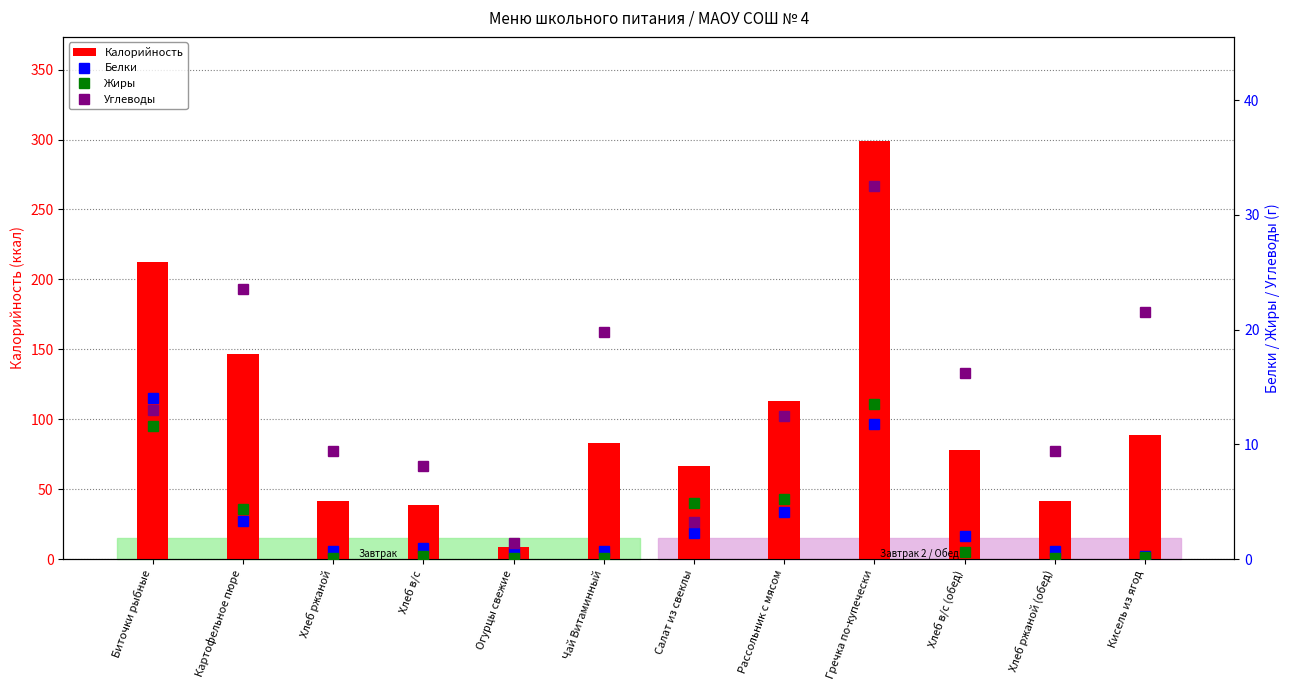

Reading right to left, extract all data points from this chart.

Калорийность: Кисель из ягод=89.0	Хлеб ржаной (обед)=41.3	Хлеб в/с (обед)=77.8	Гречка по-купечески=298.7	Рассольник с мясом=113.2	Салат из свеклы=66.3	Чай Витаминный=82.8	Огурцы свежие=8.4	Хлеб в/с=38.9	Хлеб ржаной=41.3	Картофельное пюре=147.0	Биточки рыбные=212.4
Белки: Кисель из ягод=0.3	Хлеб ржаной (обед)=0.7	Хлеб в/с (обед)=2.0	Гречка по-купечески=11.8	Рассольник с мясом=4.1	Салат из свеклы=2.3	Чай Витаминный=0.7	Огурцы свежие=0.5	Хлеб в/с=1.0	Хлеб ржаной=0.7	Картофельное пюре=3.3	Биточки рыбные=14.0
Жиры: Кисель из ягод=0.2	Хлеб ржаной (обед)=0.1	Хлеб в/с (обед)=0.6	Гречка по-купечески=13.5	Рассольник с мясом=5.2	Салат из свеклы=4.9	Чай Витаминный=0.1	Огурцы свежие=0.1	Хлеб в/с=0.3	Хлеб ржаной=0.1	Картофельное пюре=4.4	Биточки рыбные=11.6
Углеводы: Кисель из ягод=21.5	Хлеб ржаной (обед)=9.4	Хлеб в/с (обед)=16.2	Гречка по-купечески=32.5	Рассольник с мясом=12.5	Салат из свеклы=3.2	Чай Витаминный=19.8	Огурцы свежие=1.4	Хлеб в/с=8.1	Хлеб ржаной=9.4	Картофельное пюре=23.5	Биточки рыбные=13.0